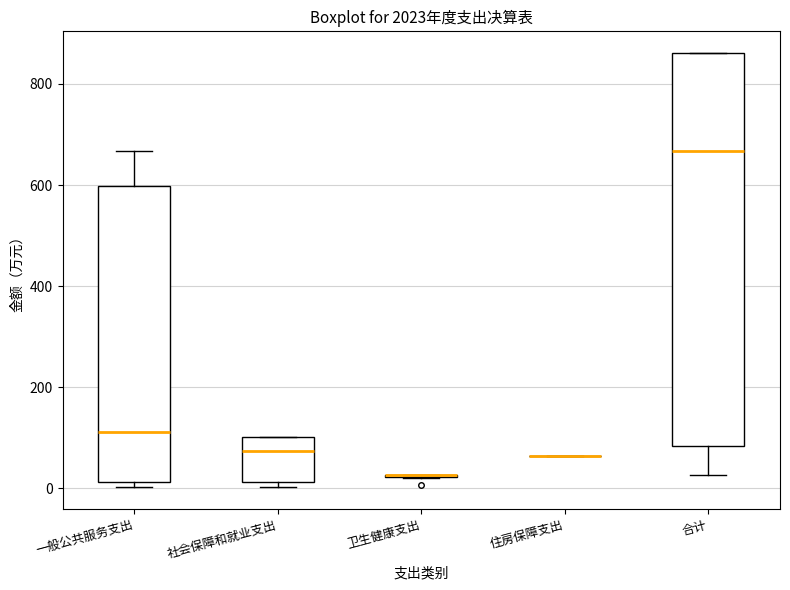

Reading left to right, read every box against the y-axis: the position of its median line, the range the box covers, and the ends of its whiskers. The values are not printed on the chart, so give them approximately, as read against the axis.

一般公共服务支出: median 120, box 20 to 600, whiskers 0 to 660
社会保障和就业支出: median 80, box 20 to 100, whiskers 0 to 100
卫生健康支出: box collapsed to a line at 20, whiskers 20 to 20
住房保障支出: box collapsed to a line at 60, whiskers 60 to 60
合计: median 660, box 80 to 860, whiskers 20 to 860